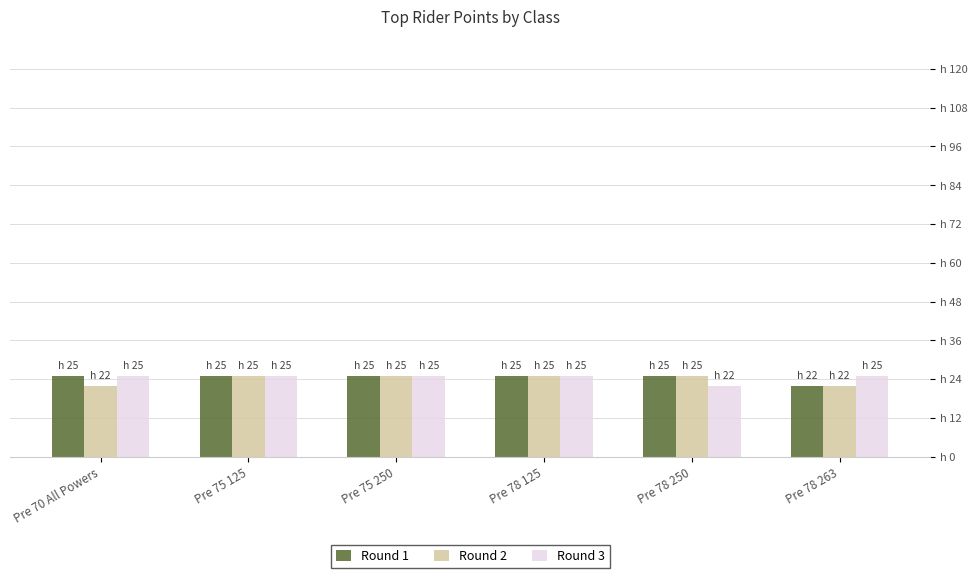

What are all the series names shown in the legend?

Round 1, Round 2, Round 3